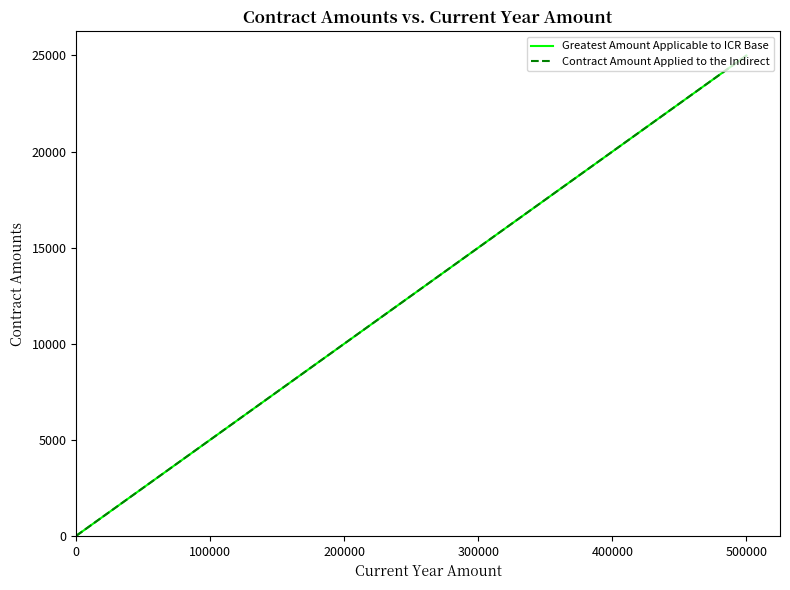

What are all the series names shown in the legend?

Greatest Amount Applicable to ICR Base, Contract Amount Applied to the Indirect